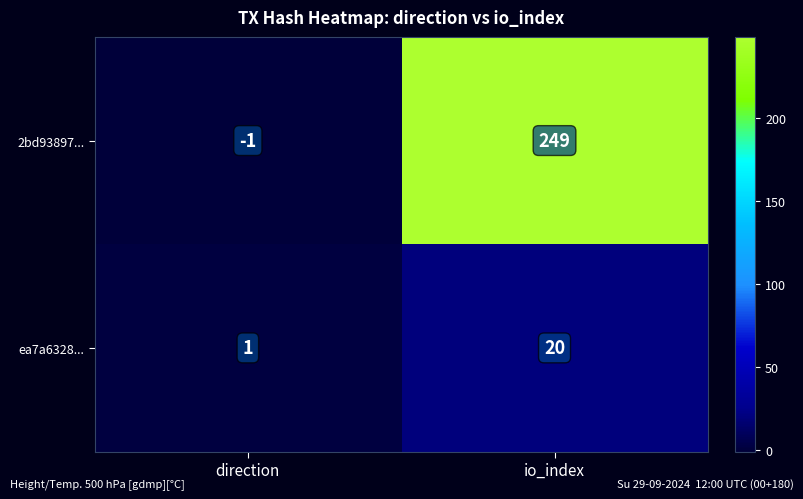

How many categories are shown in the chart?

2